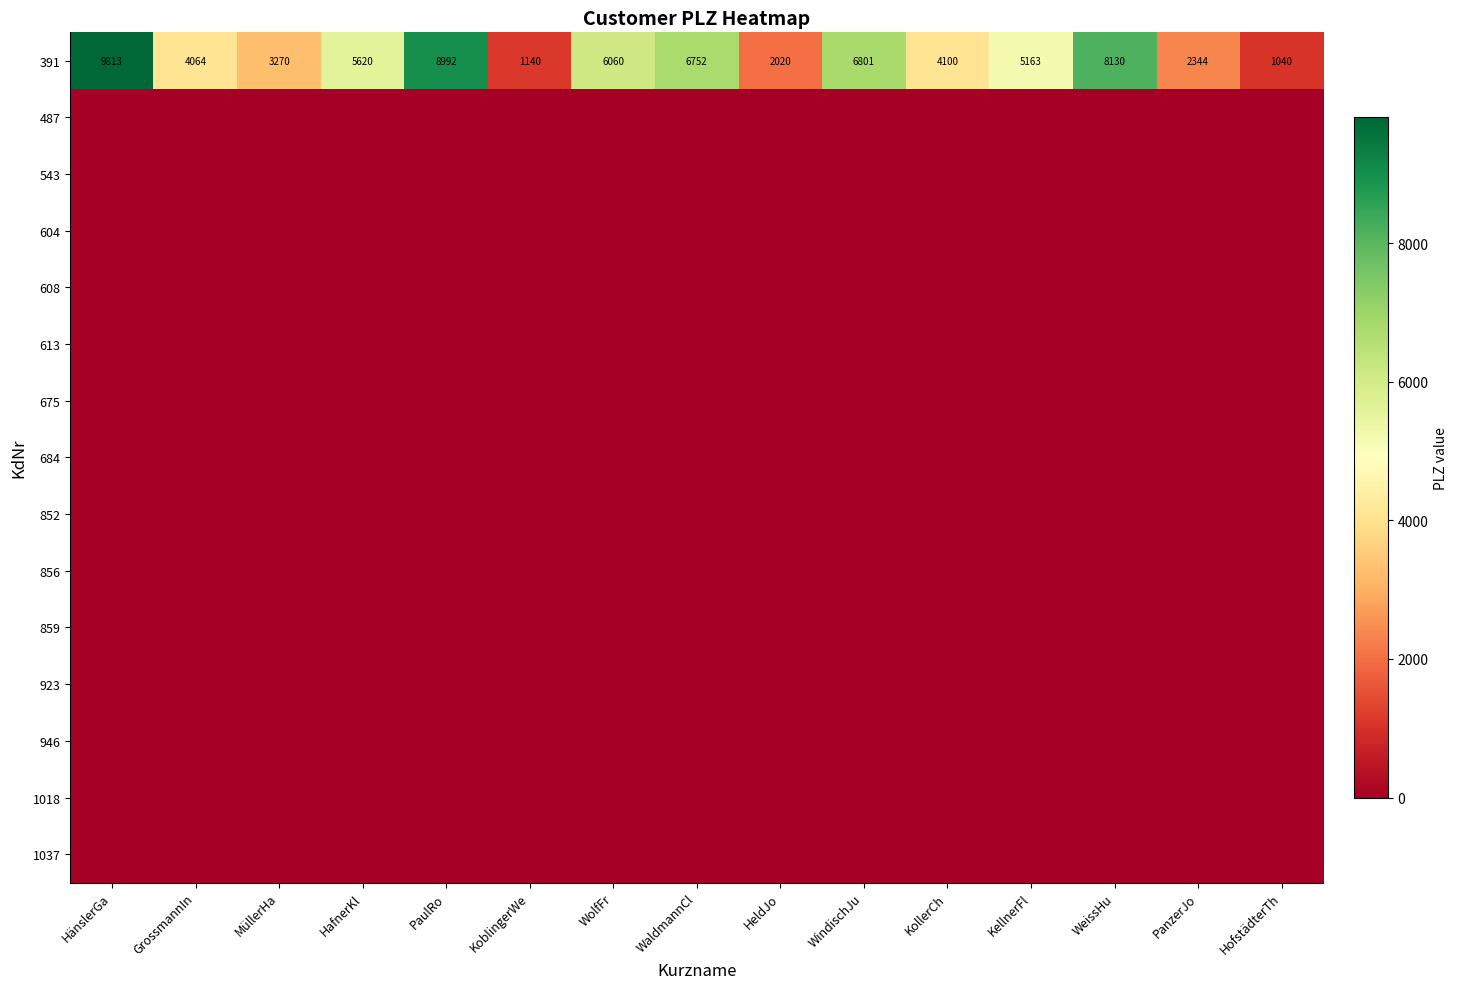

At which category is the sum across all series the highest?

HänslerGa